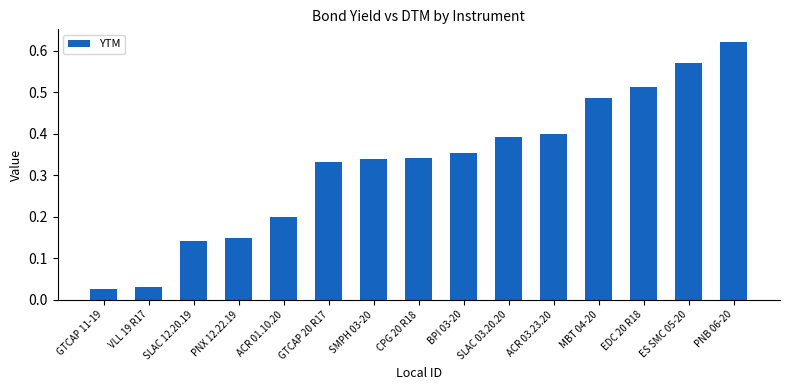

Which category has the highest value across all series?

PNB 06-20